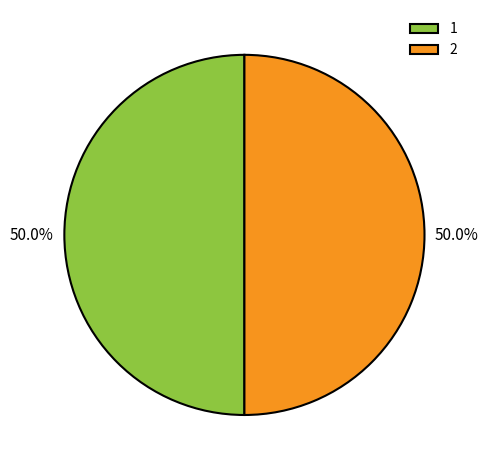

What is the ratio of the value at 2 to the value at 1?

1.0